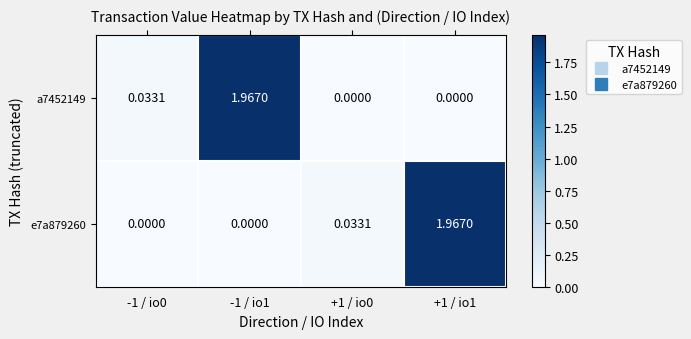

How many distinct data groups are displayed?

2